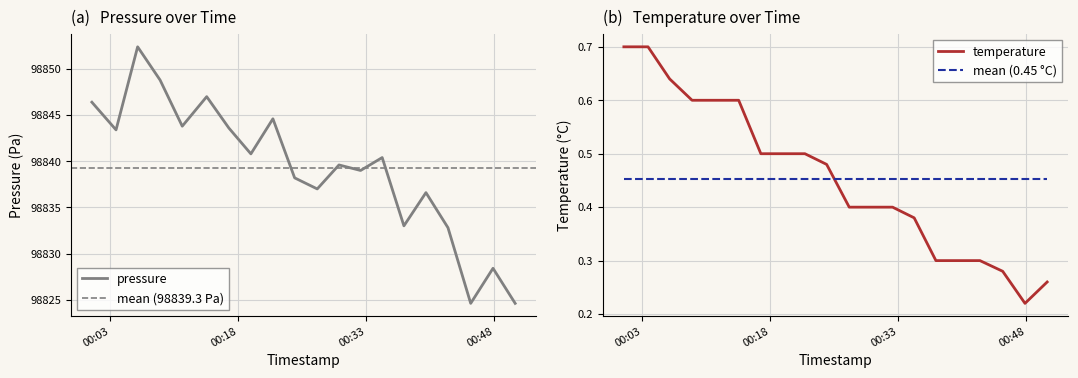

What is the label of the 6th point from the right?

2023-02-16T00:37:25